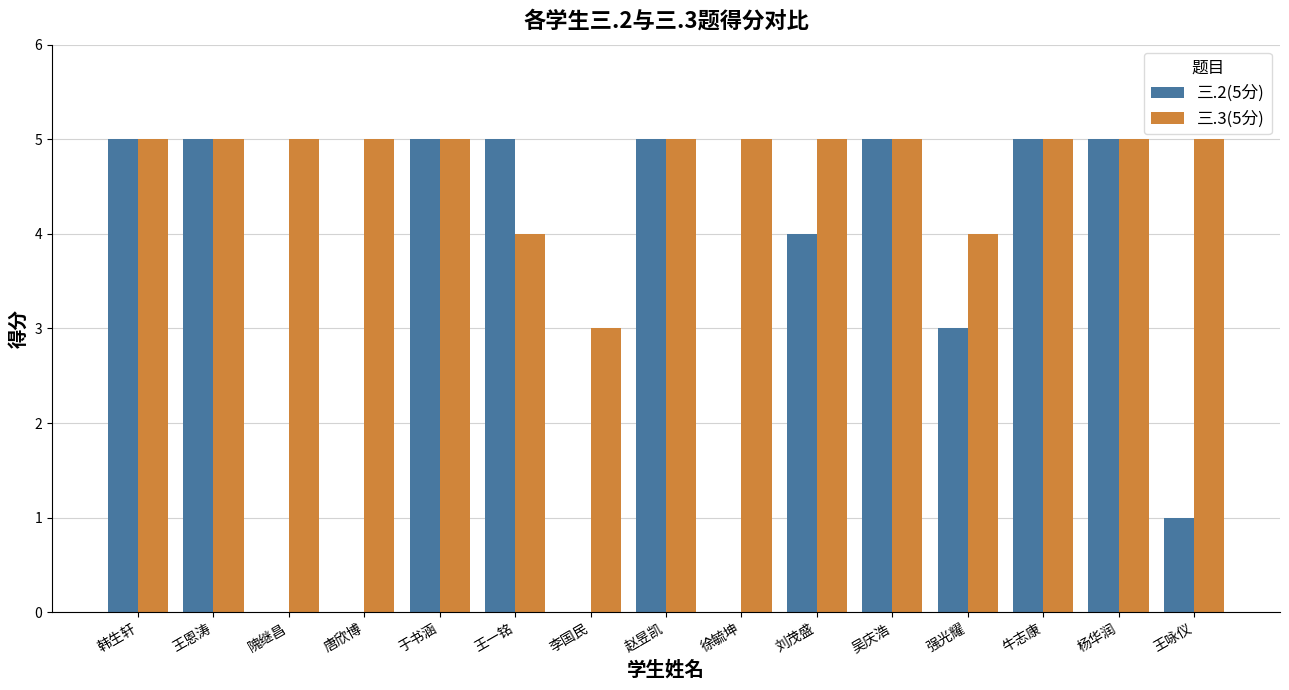

How many categories are shown in the chart?

15